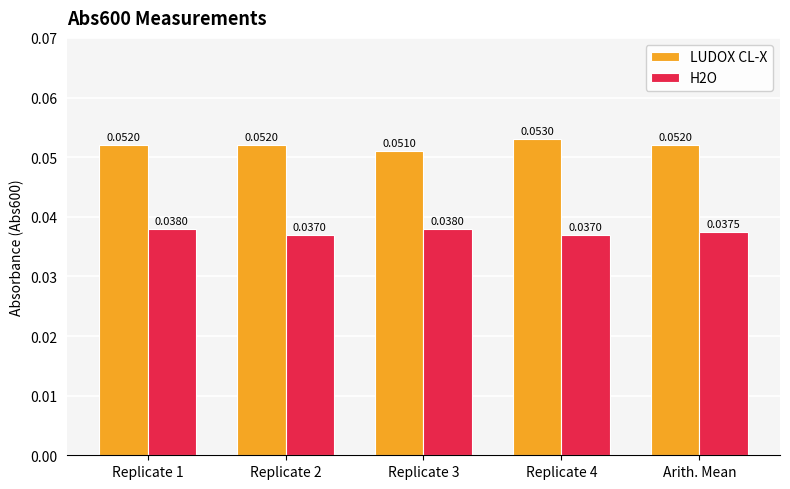

Which series has the widest spread of values?

LUDOX CL-X